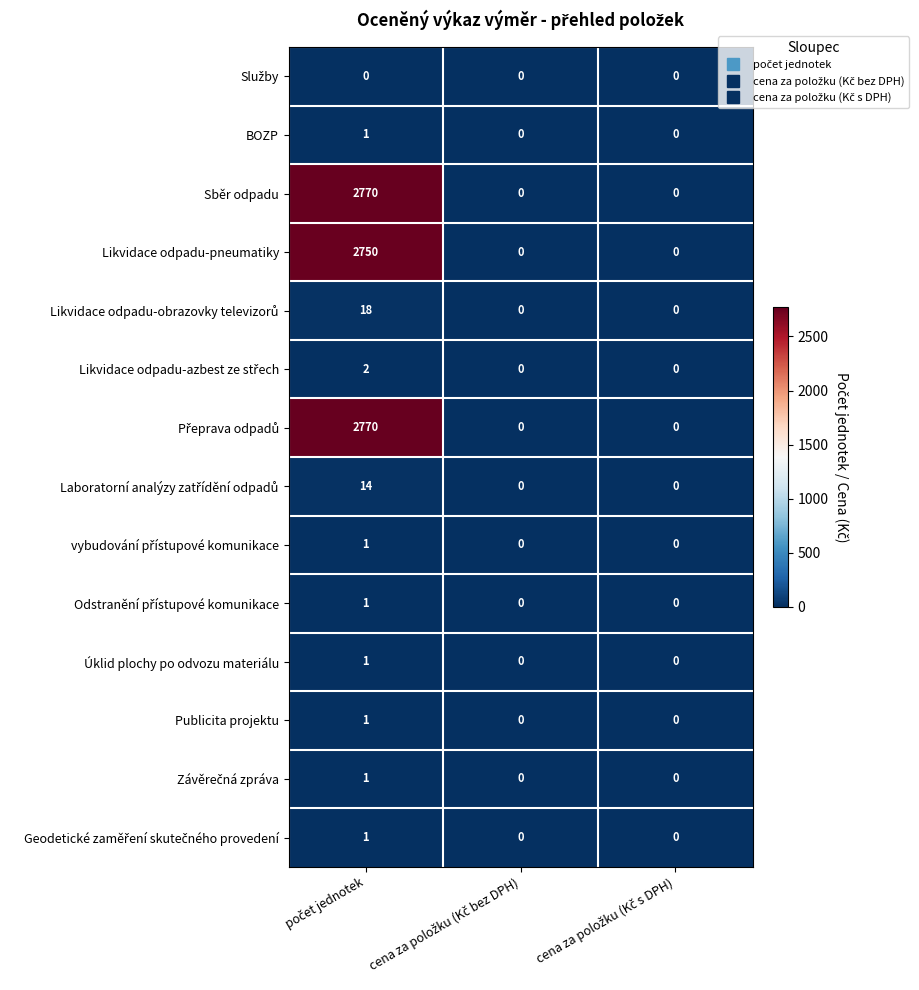

Count the Úklid plochy po odvozu materiálu values in the range 0 to 1.

3